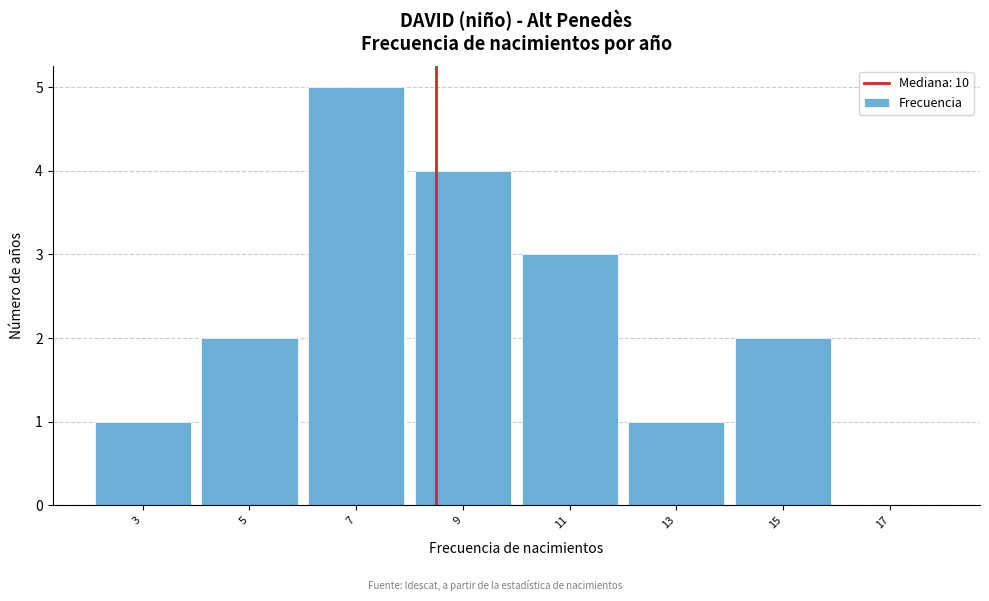

Reading left to right, extract all data points from this chart.

3=1	5=2	7=5	9=4	11=3	13=1	15=2	17=0